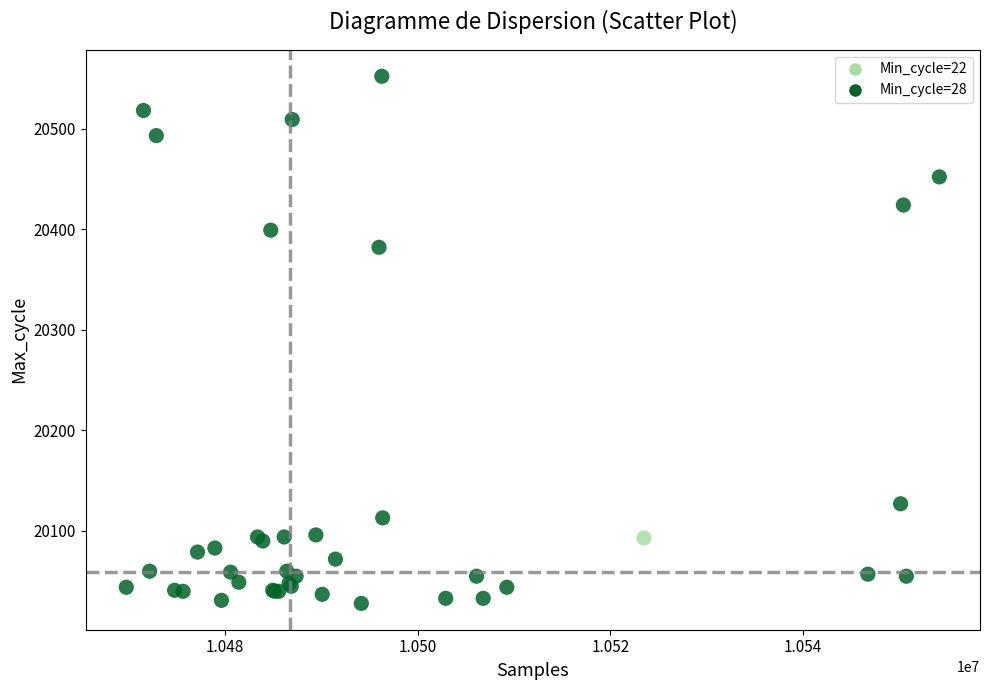

What Y value in the scatter plot is closest to 20290?

20382